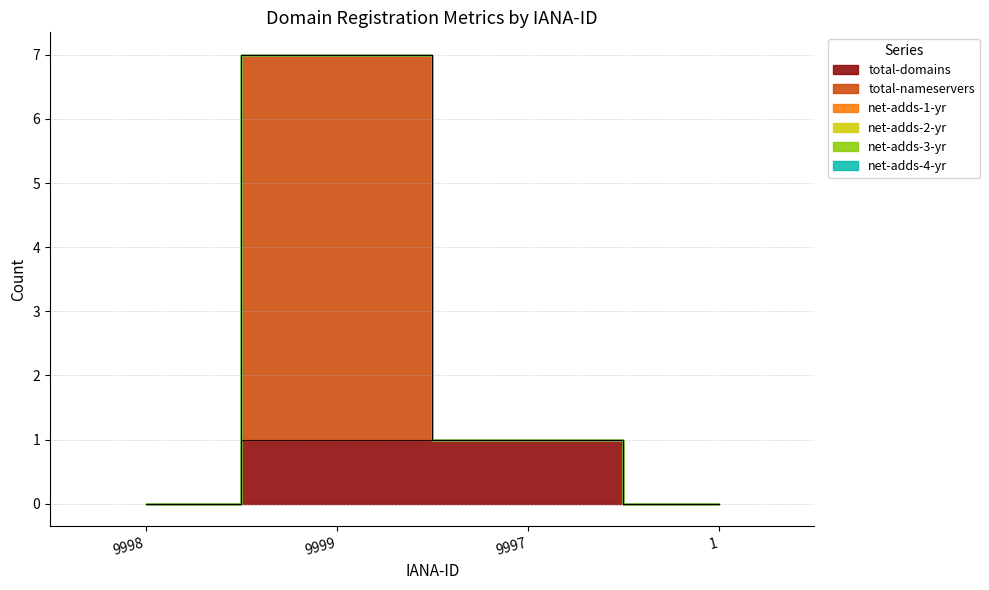

True or false: total-nameservers and net-adds-4-yr intersect in this chart.

False